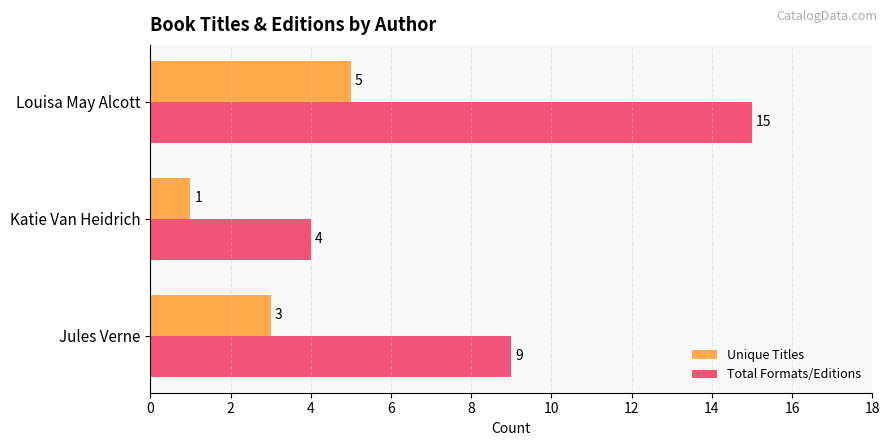

At which category does the chart reach its minimum across all series?

Katie Van Heidrich